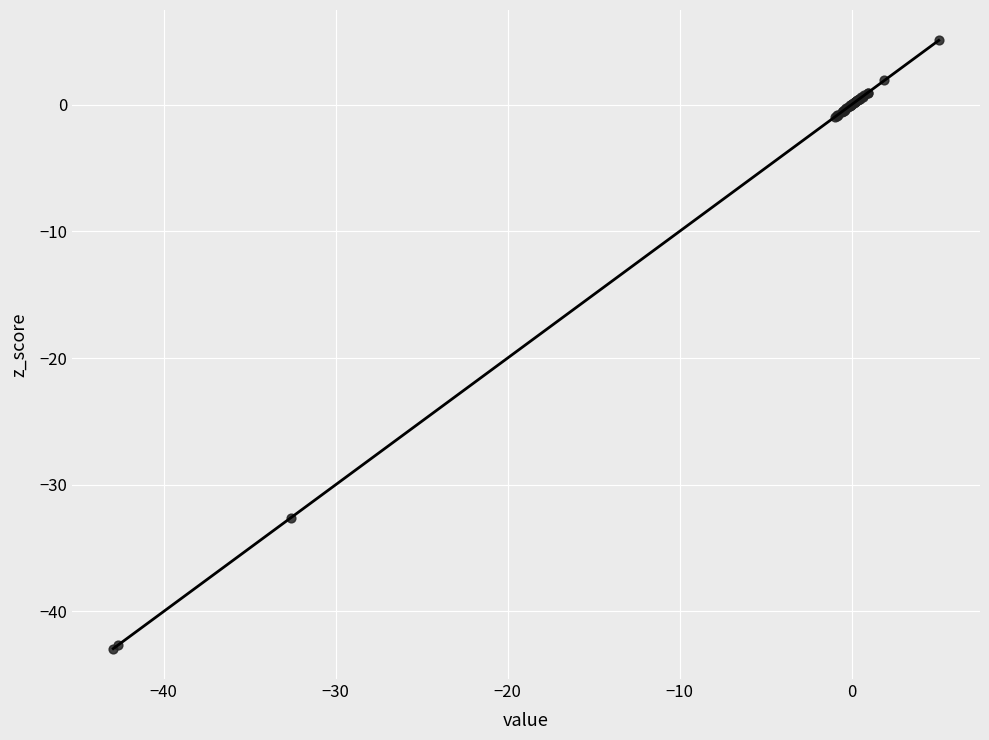

What Y value in the scatter plot is closest to -18?

-32.6